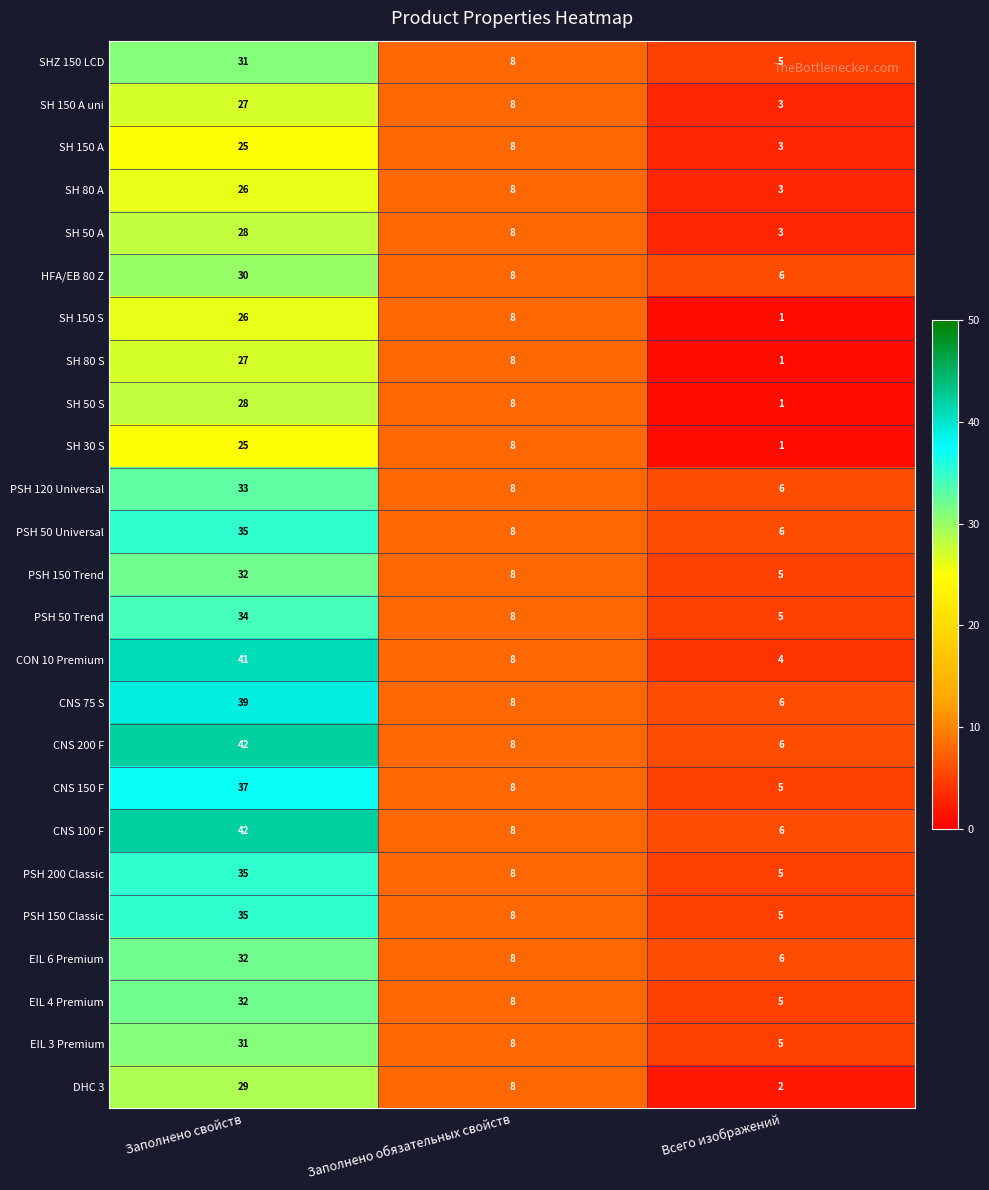

Which series has the largest range (max minus min)?

CON 10 Premium